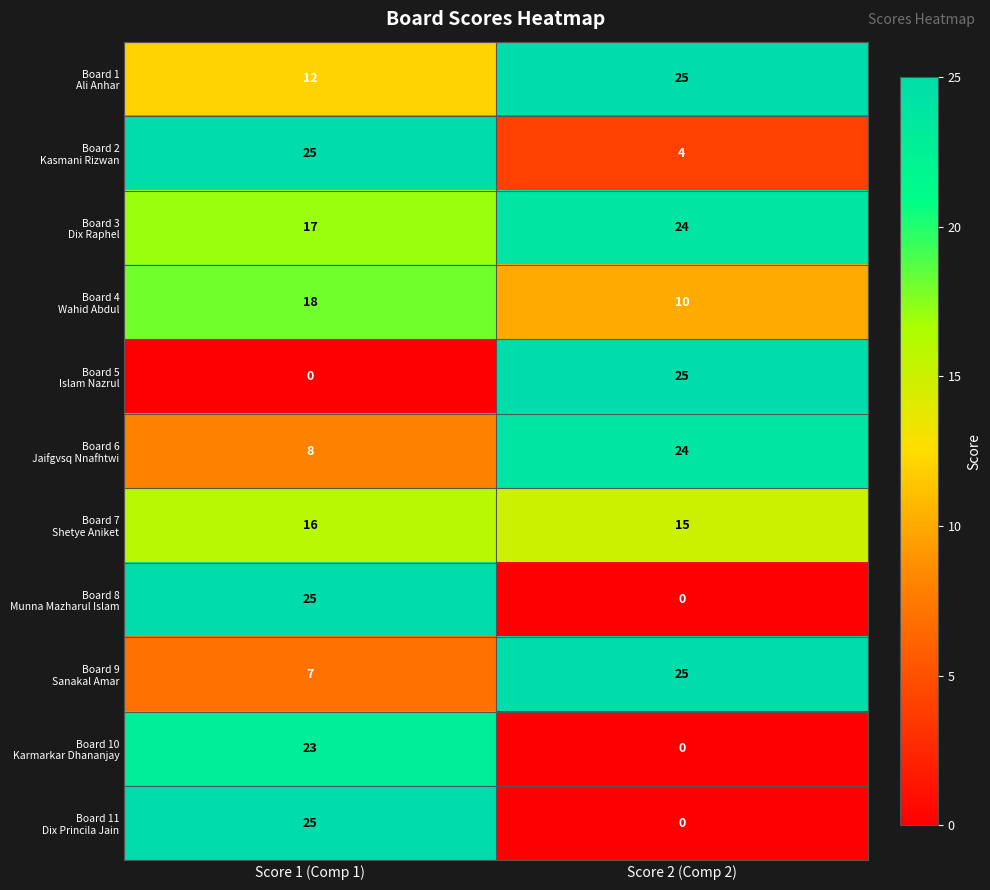

What is the maximum value shown in the chart?

25